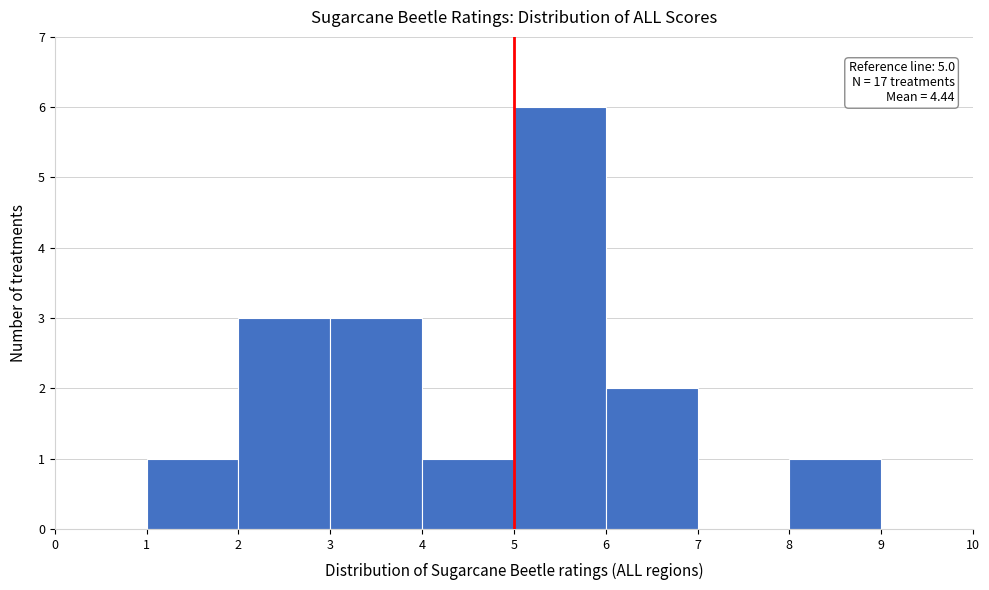

Which range on the x-axis has the tallest bar?

5 to 6